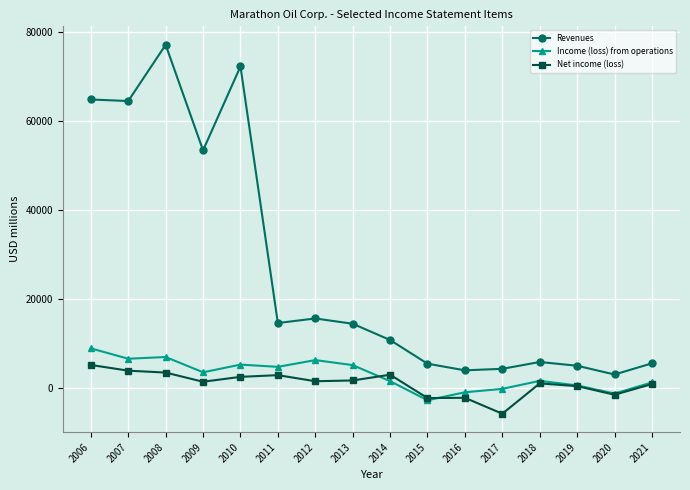

True or false: Net income (loss) and Income (loss) from operations intersect in this chart.

True